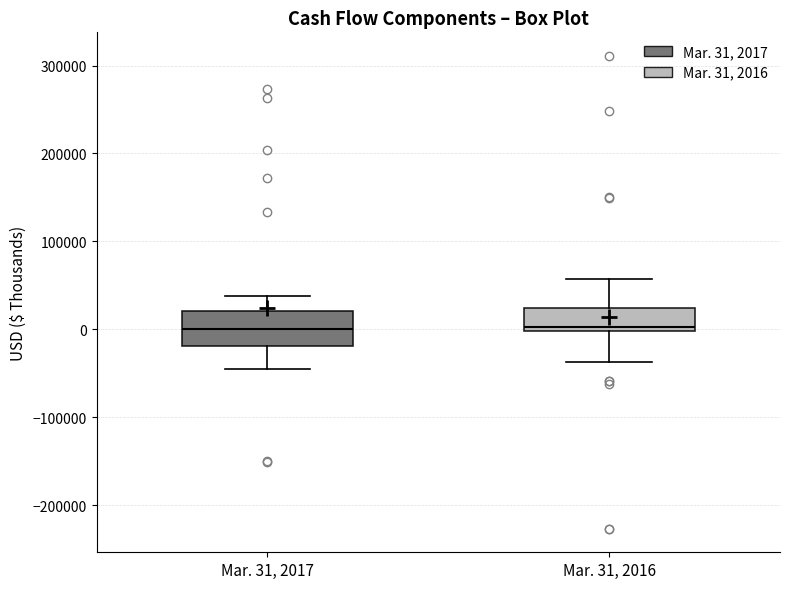

Comparing the boxes themselves (not the whiskers), which one is the tallest?

Mar. 31, 2017